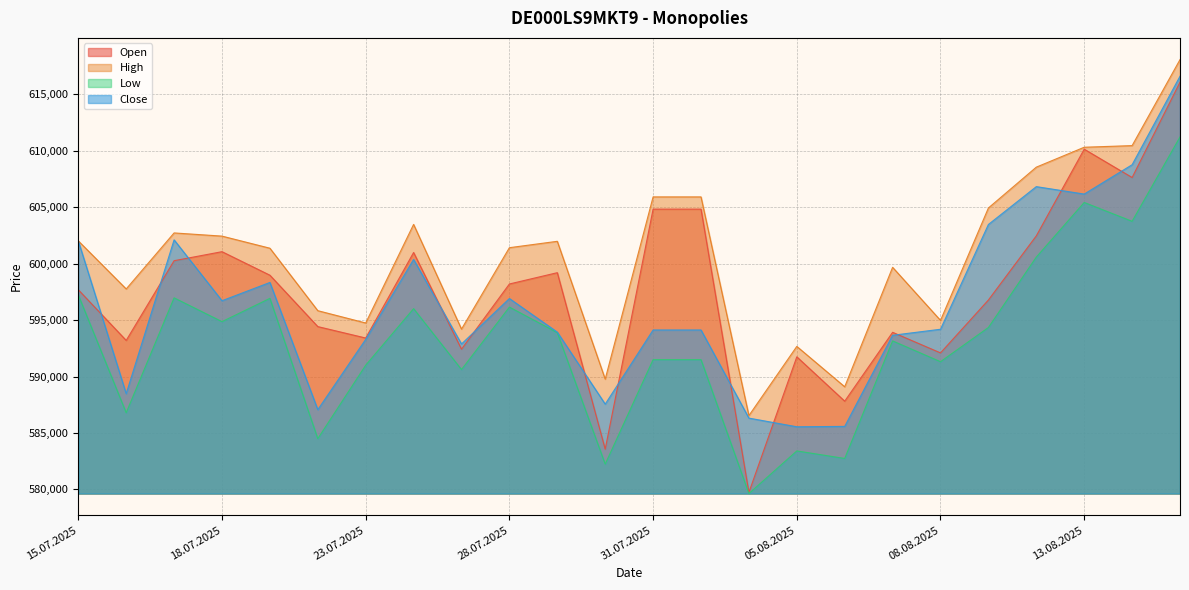

How many lines are shown in the chart?

4